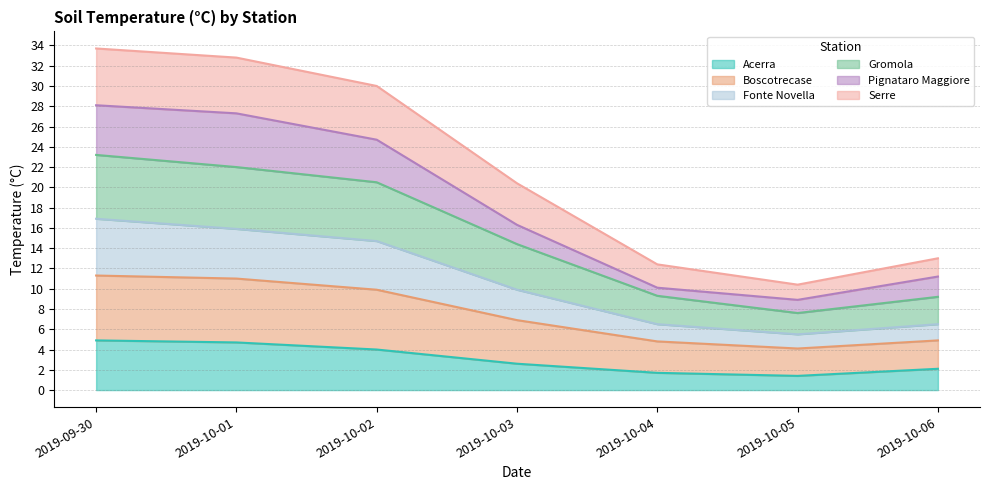

What is the lowest value of the Acerra series?

1.4